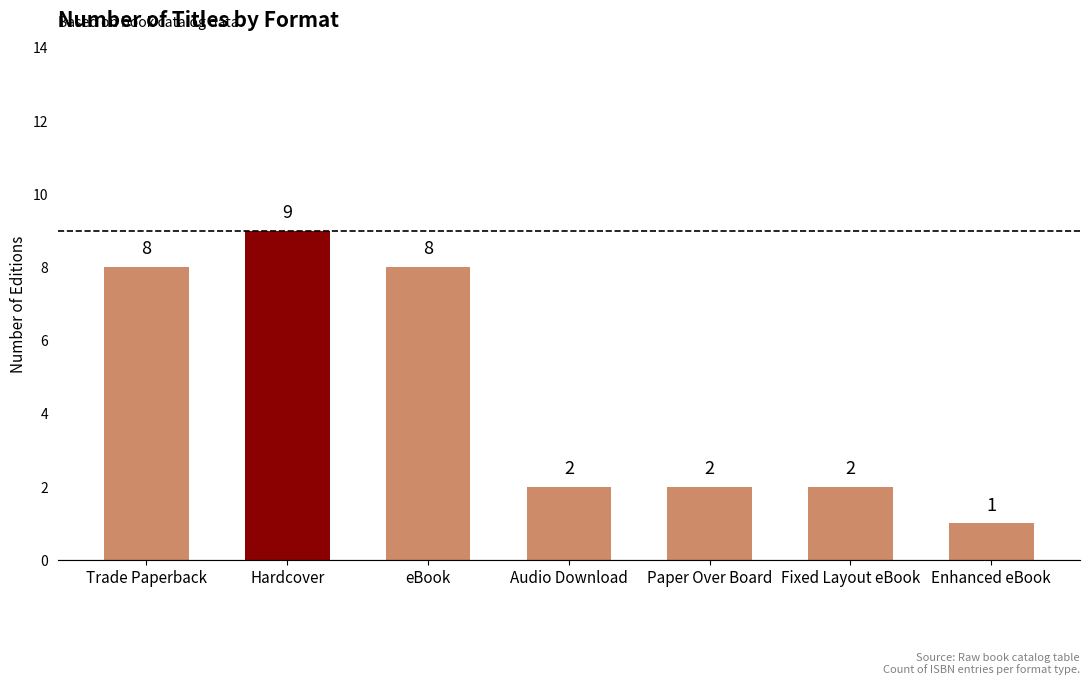

The value at Enhanced eBook is 1. True or false?

True